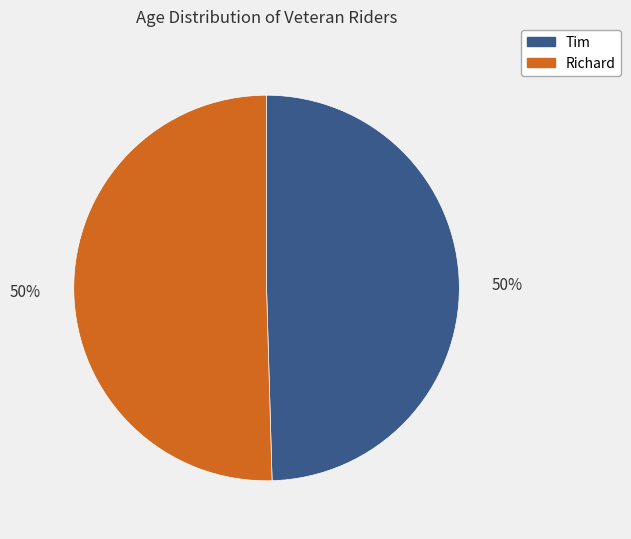

What percentage is the Tim slice, to the nearest percent?

50%